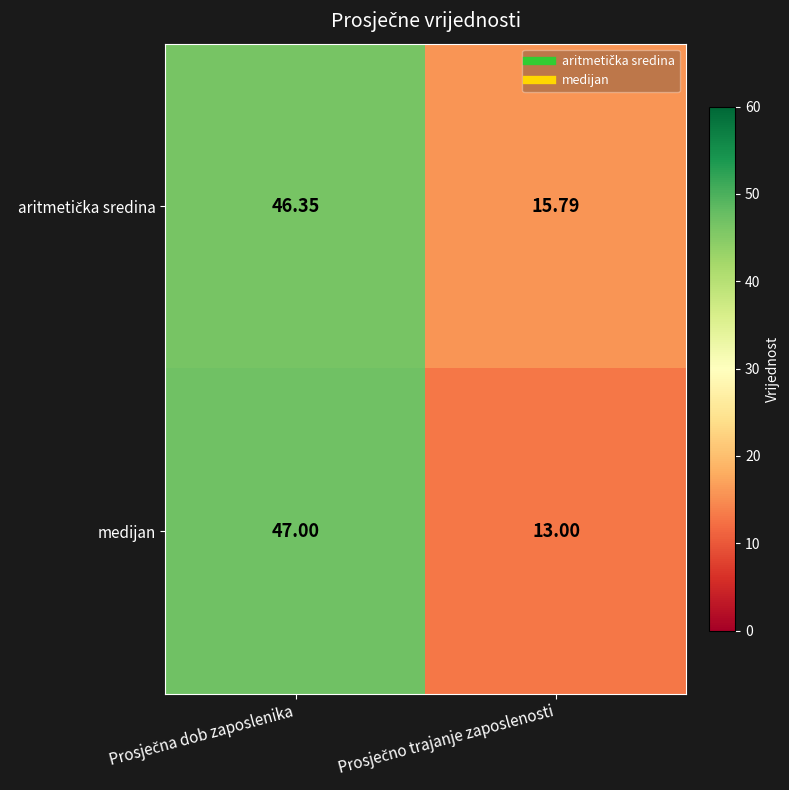

Which series has the largest range (max minus min)?

medijan